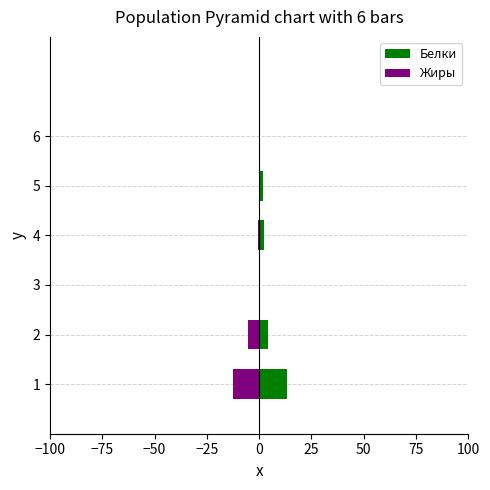

What is the difference between the maximum and minimum values in the Белки series?

13.3